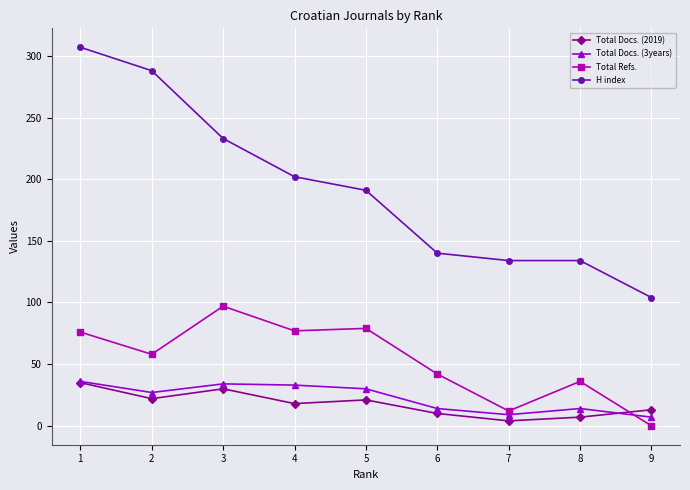

Is it true that Total Refs. equals 19 at 8?

False